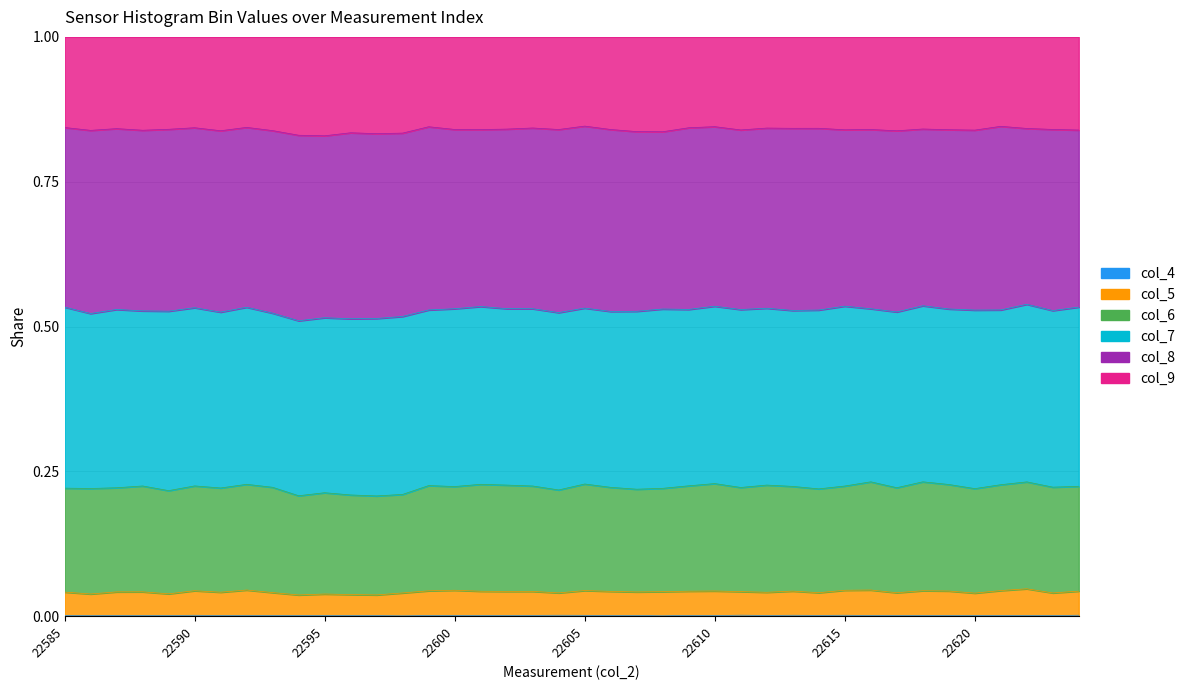

The col_4 (bin1) series shows 0.0 at 22616. True or false?

False